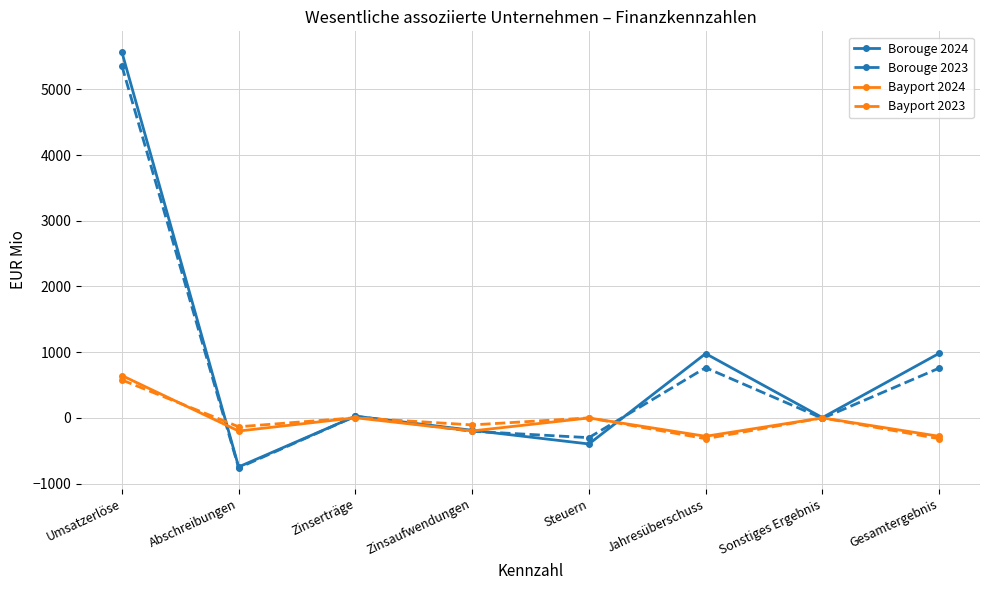

At which label does Bayport 2024 reach its peak?

Umsatzerlöse